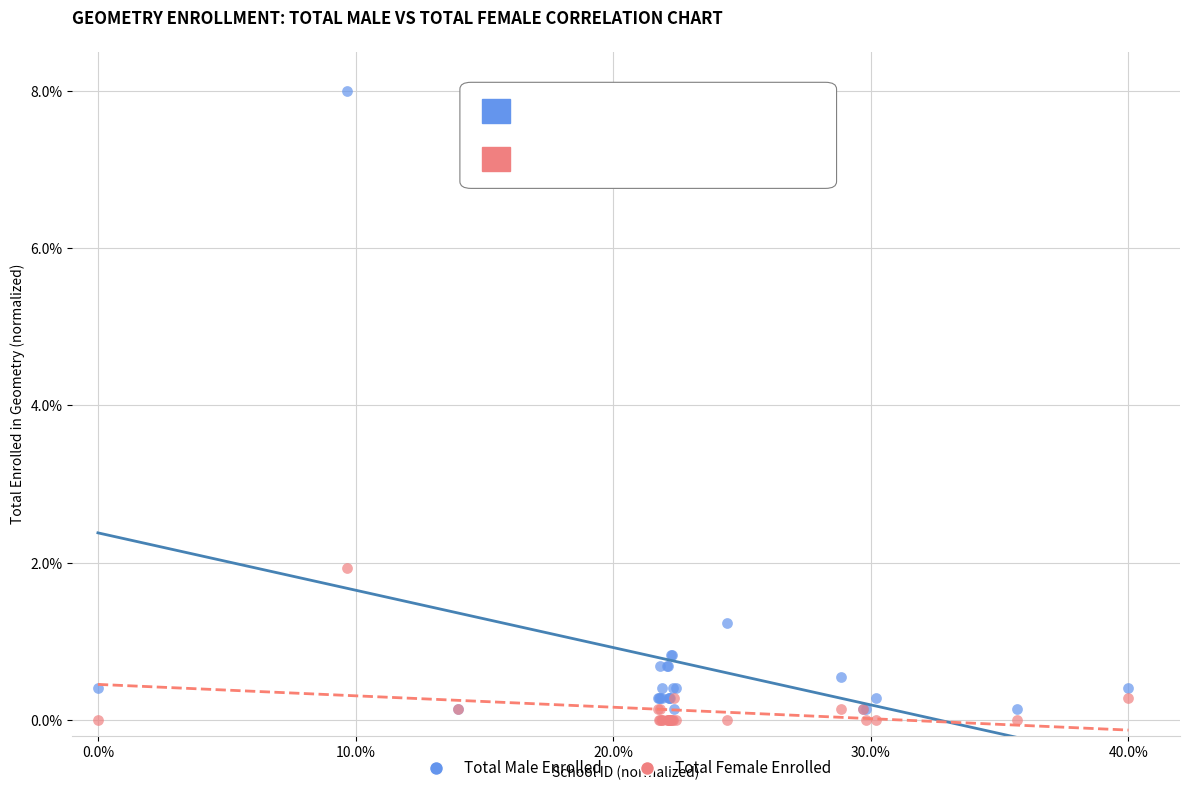

Across all series, what Y value is closest to 4?

1.9